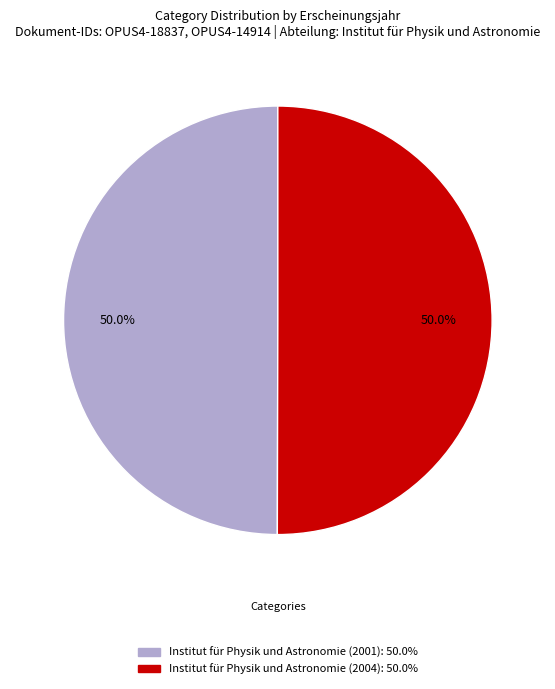

Combined, what portion of the pie is Institut für Physik und Astronomie (2001) and Institut für Physik und Astronomie (2004)?

100.0%